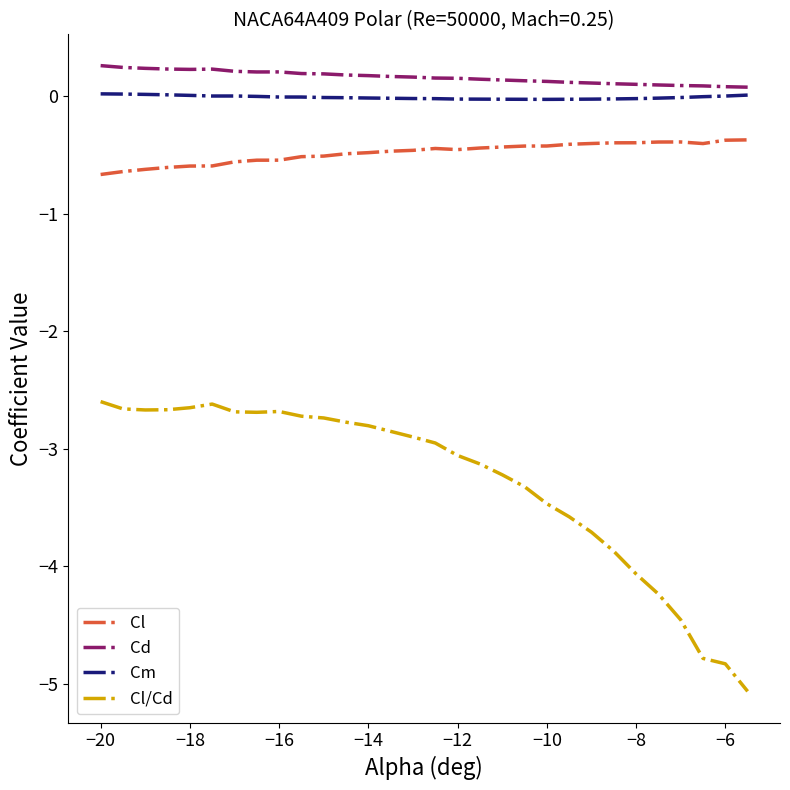

Rank the series by their maximum value, from lowest to highest.

Cl/Cd, Cl, Cm, Cd